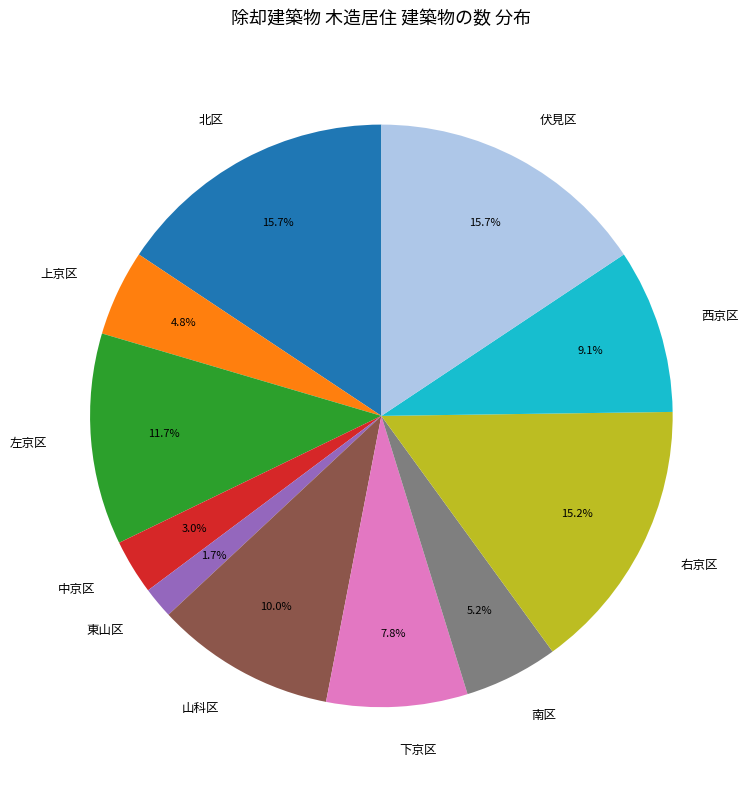

Does 右京区 represent more than half of the total?

No